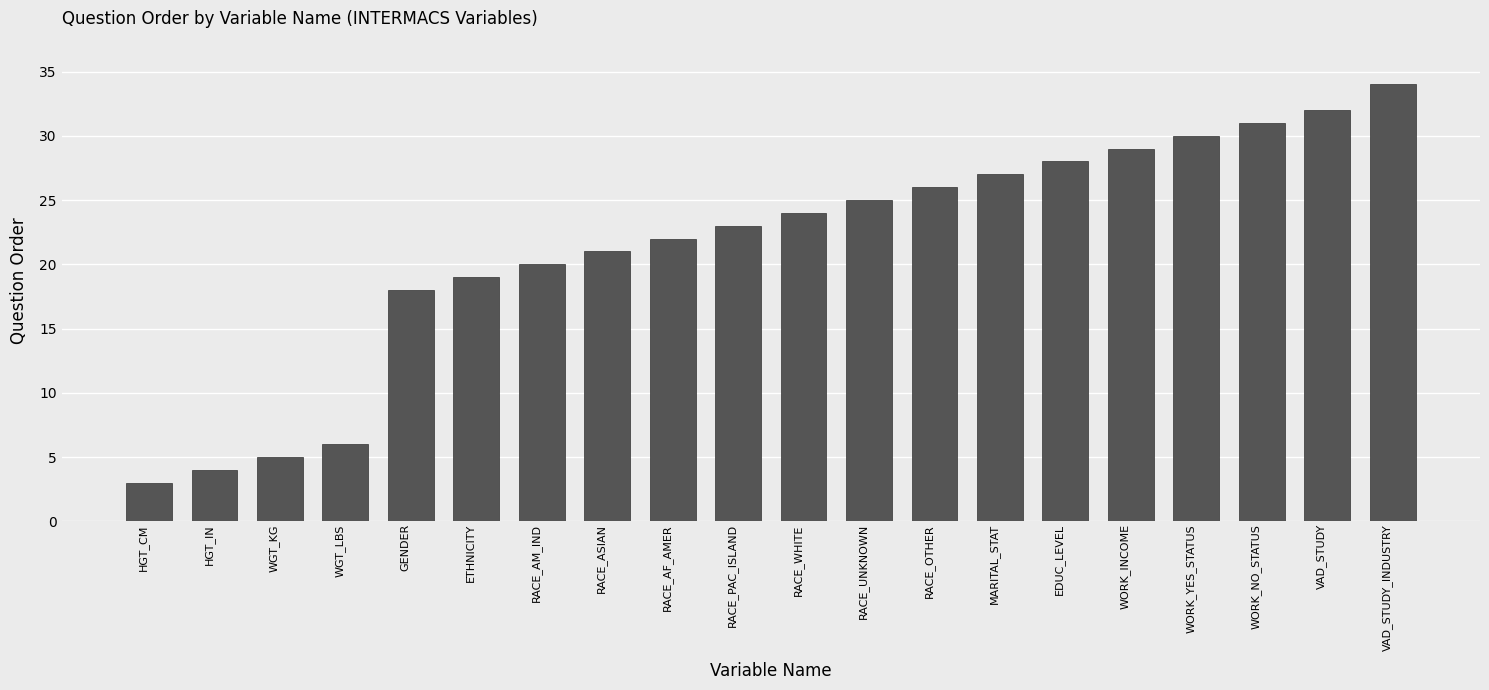

Reading left to right, extract all data points from this chart.

HGT_CM=3	HGT_IN=4	WGT_KG=5	WGT_LBS=6	GENDER=18	ETHNICITY=19	RACE_AM_IND=20	RACE_ASIAN=21	RACE_AF_AMER=22	RACE_PAC_ISLAND=23	RACE_WHITE=24	RACE_UNKNOWN=25	RACE_OTHER=26	MARITAL_STAT=27	EDUC_LEVEL=28	WORK_INCOME=29	WORK_YES_STATUS=30	WORK_NO_STATUS=31	VAD_STUDY=32	VAD_STUDY_INDUSTRY=34